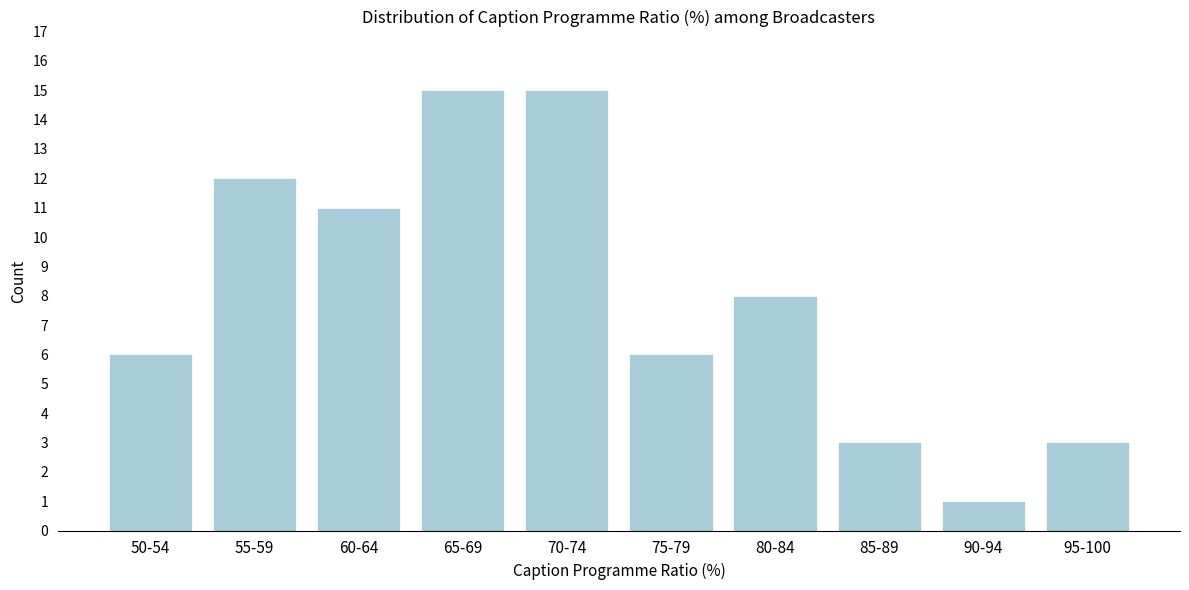

Reading right to left, what are all the values shown in this chart?

95-100=3	90-94=1	85-89=3	80-84=8	75-79=6	70-74=15	65-69=15	60-64=11	55-59=12	50-54=6